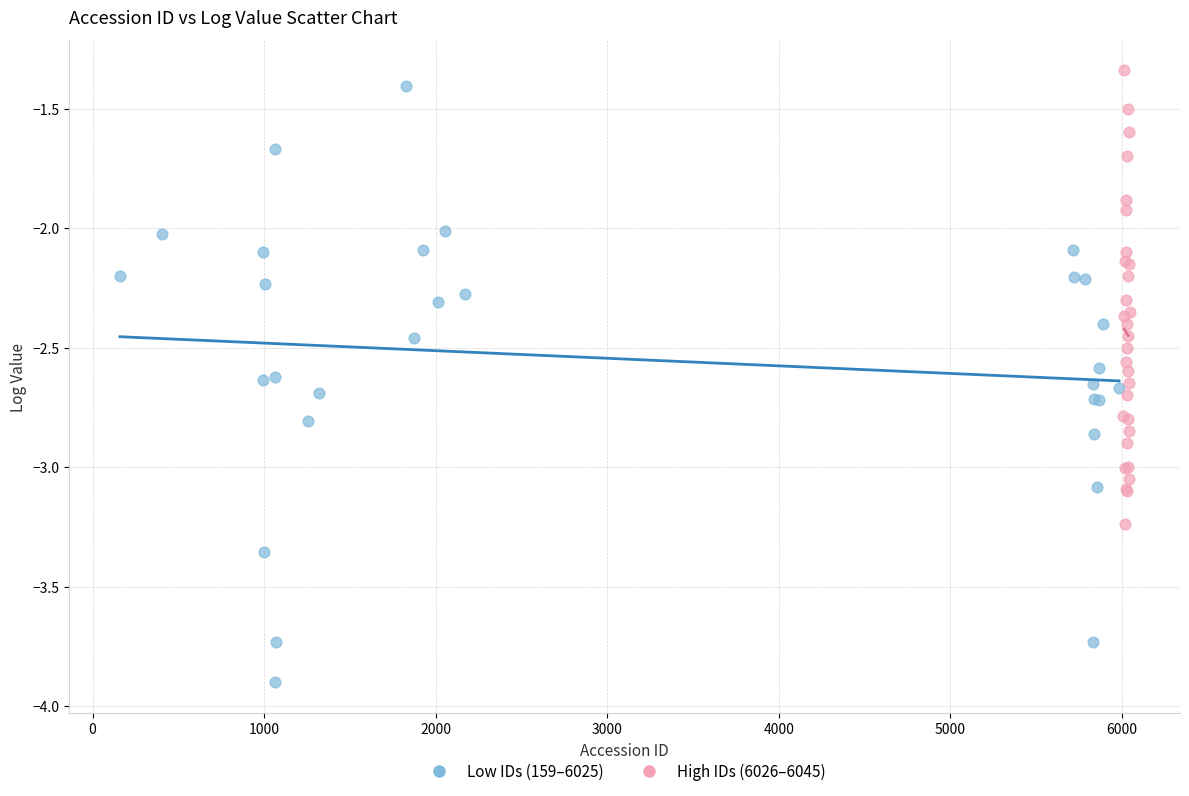

Which series has the largest Y range (max minus min)?

Low IDs (159–6025)